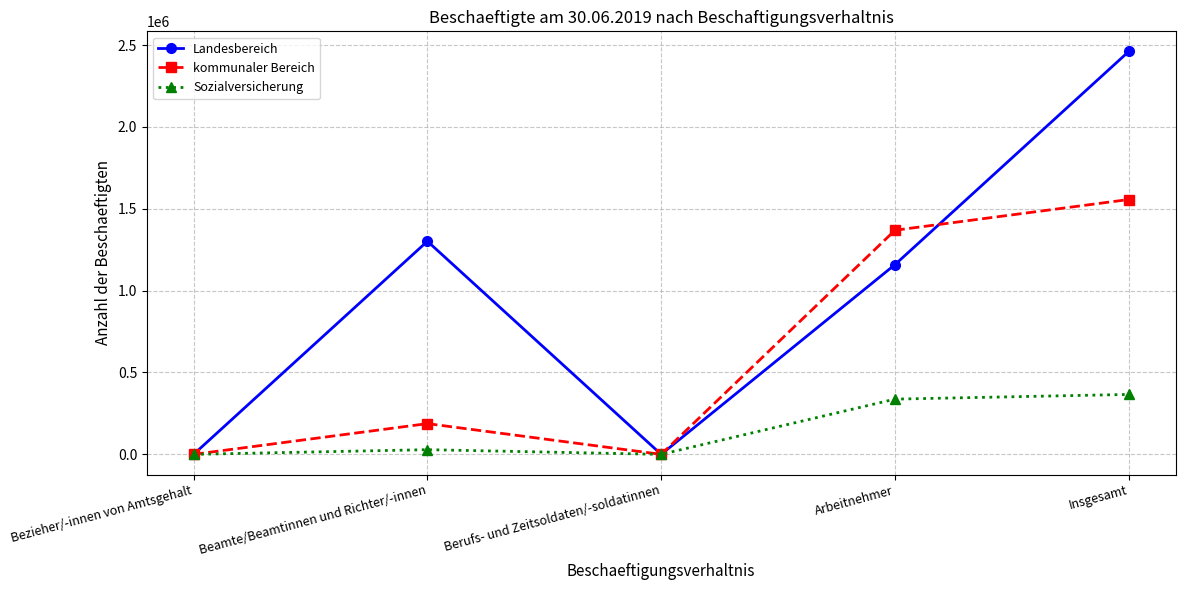

What are all the series names shown in the legend?

Landesbereich, kommunaler Bereich, Sozialversicherung